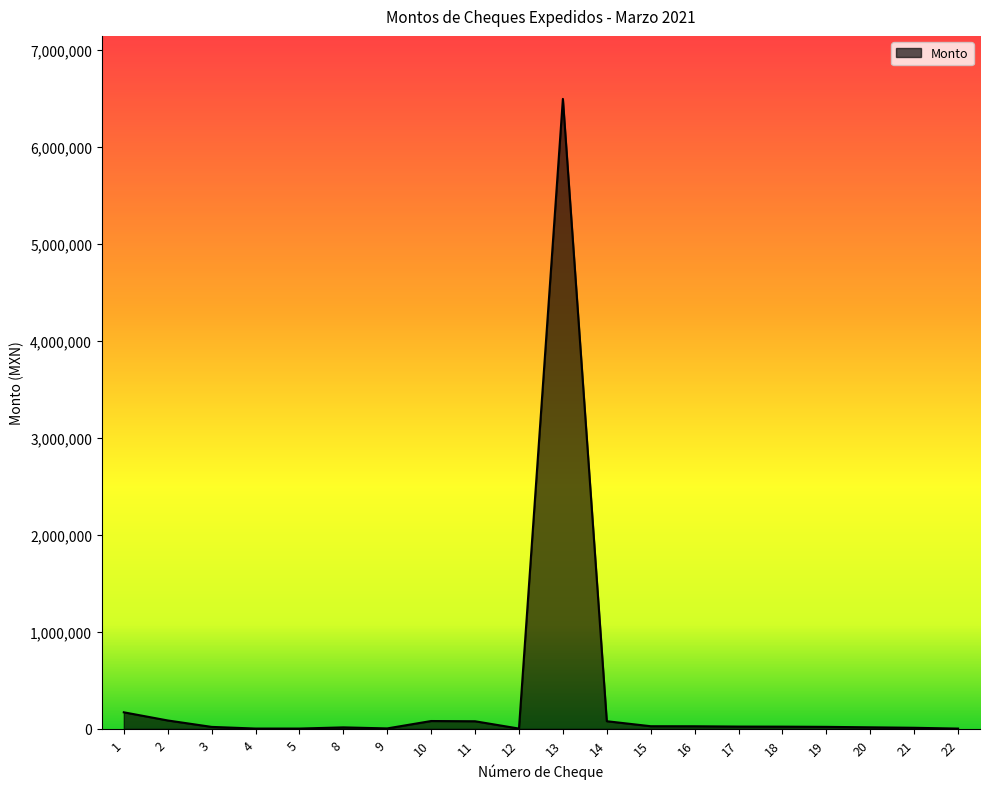

What is the difference between the maximum and minimum values?

6493928.8